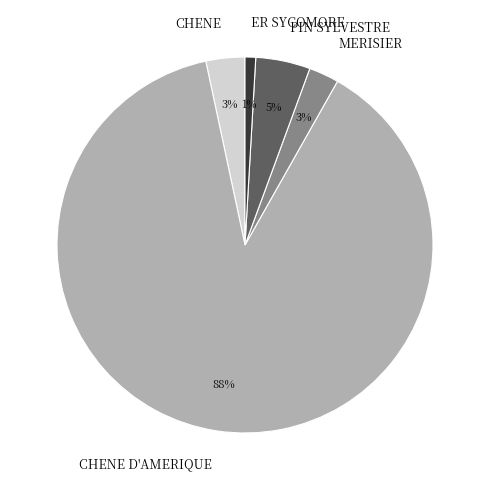

Rank the categories by value from lowest to highest.

ER SYCOMORE, MERISIER, CHENE, PIN SYLVESTRE, CHENE D'AMERIQUE